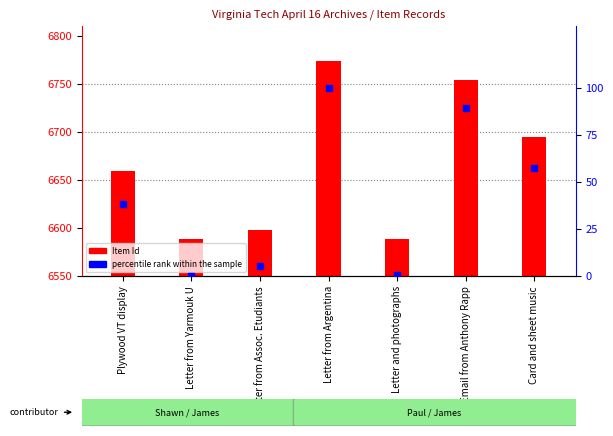

What is the total value across all series at Email from Anthony Rapp?

6843.2